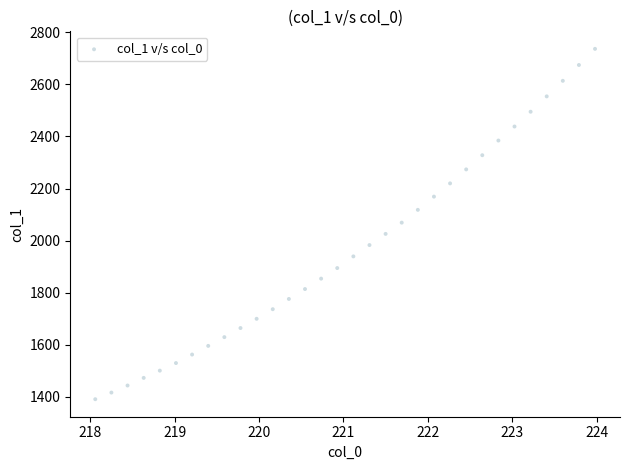

What is the range of Y values (max minus min)?

1345.2